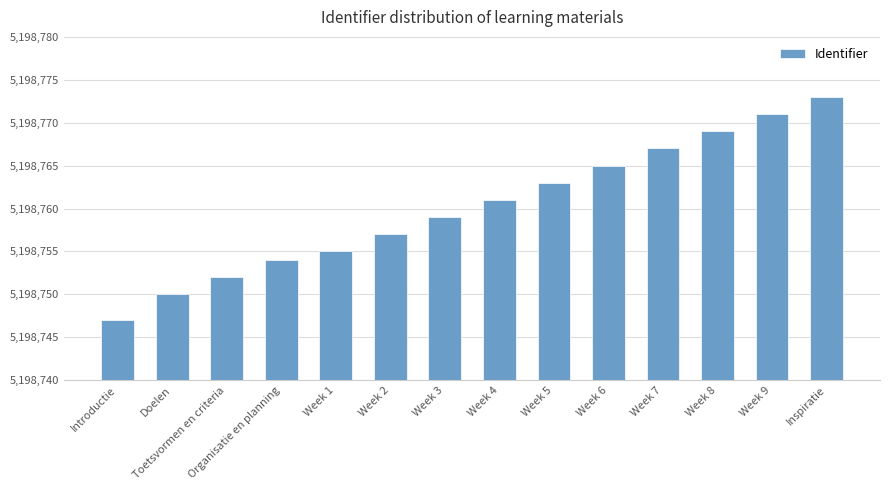

Reading right to left, extract all data points from this chart.

5198773	5198771	5198769	5198767	5198765	5198763	5198761	5198759	5198757	5198755	5198754	5198752	5198750	5198747